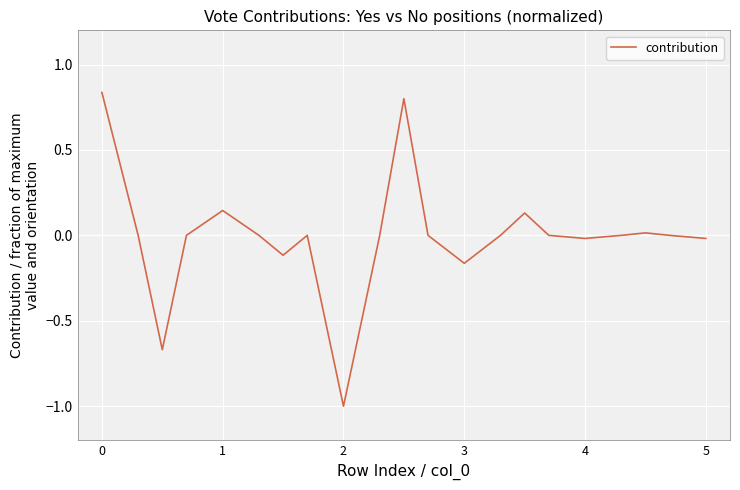

What is the smallest value displayed?

-1.0